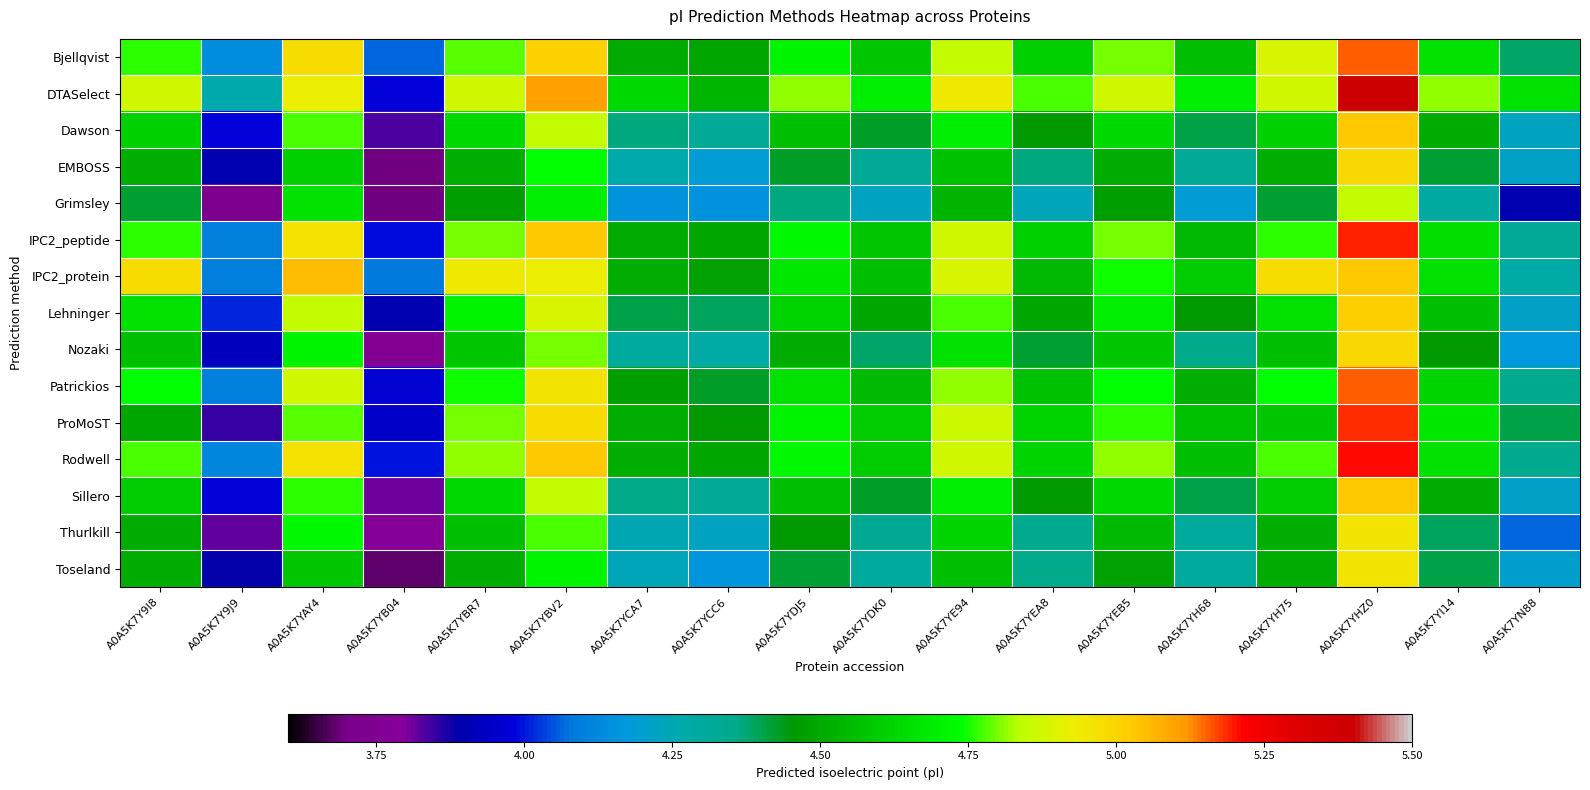

Reading left to right, transcribe all the data shown in this chart.

Bjellqvist: A0A5K7Y9I8=4.8	A0A5K7Y9J9=4.1	A0A5K7YAY4=5.0	A0A5K7YB04=4.1	A0A5K7YBR7=4.8	A0A5K7YBV2=5.0	A0A5K7YCA7=4.5	A0A5K7YCC6=4.5	A0A5K7YDJ5=4.7	A0A5K7YDK0=4.6	A0A5K7YE94=4.9	A0A5K7YEA8=4.6	A0A5K7YEB5=4.8	A0A5K7YH68=4.6	A0A5K7YH75=4.9	A0A5K7YHZ0=5.2	A0A5K7YI14=4.7	A0A5K7YN88=4.4
DTASelect: A0A5K7Y9I8=4.9	A0A5K7Y9J9=4.3	A0A5K7YAY4=4.9	A0A5K7YB04=4.0	A0A5K7YBR7=4.9	A0A5K7YBV2=5.1	A0A5K7YCA7=4.6	A0A5K7YCC6=4.5	A0A5K7YDJ5=4.8	A0A5K7YDK0=4.7	A0A5K7YE94=4.9	A0A5K7YEA8=4.8	A0A5K7YEB5=4.9	A0A5K7YH68=4.7	A0A5K7YH75=4.9	A0A5K7YHZ0=5.4	A0A5K7YI14=4.8	A0A5K7YN88=4.7
Dawson: A0A5K7Y9I8=4.6	A0A5K7Y9J9=4.0	A0A5K7YAY4=4.8	A0A5K7YB04=3.8	A0A5K7YBR7=4.6	A0A5K7YBV2=4.9	A0A5K7YCA7=4.4	A0A5K7YCC6=4.3	A0A5K7YDJ5=4.6	A0A5K7YDK0=4.4	A0A5K7YE94=4.7	A0A5K7YEA8=4.5	A0A5K7YEB5=4.6	A0A5K7YH68=4.4	A0A5K7YH75=4.6	A0A5K7YHZ0=5.0	A0A5K7YI14=4.5	A0A5K7YN88=4.2
EMBOSS: A0A5K7Y9I8=4.5	A0A5K7Y9J9=3.9	A0A5K7YAY4=4.6	A0A5K7YB04=3.7	A0A5K7YBR7=4.5	A0A5K7YBV2=4.7	A0A5K7YCA7=4.3	A0A5K7YCC6=4.2	A0A5K7YDJ5=4.4	A0A5K7YDK0=4.3	A0A5K7YE94=4.6	A0A5K7YEA8=4.4	A0A5K7YEB5=4.5	A0A5K7YH68=4.3	A0A5K7YH75=4.5	A0A5K7YHZ0=5.0	A0A5K7YI14=4.4	A0A5K7YN88=4.2
Grimsley: A0A5K7Y9I8=4.4	A0A5K7Y9J9=3.7	A0A5K7YAY4=4.7	A0A5K7YB04=3.7	A0A5K7YBR7=4.5	A0A5K7YBV2=4.7	A0A5K7YCA7=4.2	A0A5K7YCC6=4.2	A0A5K7YDJ5=4.4	A0A5K7YDK0=4.2	A0A5K7YE94=4.5	A0A5K7YEA8=4.2	A0A5K7YEB5=4.5	A0A5K7YH68=4.2	A0A5K7YH75=4.4	A0A5K7YHZ0=4.9	A0A5K7YI14=4.3	A0A5K7YN88=3.9
IPC2_peptide: A0A5K7Y9I8=4.8	A0A5K7Y9J9=4.1	A0A5K7YAY4=5.0	A0A5K7YB04=4.0	A0A5K7YBR7=4.8	A0A5K7YBV2=5.0	A0A5K7YCA7=4.5	A0A5K7YCC6=4.5	A0A5K7YDJ5=4.7	A0A5K7YDK0=4.6	A0A5K7YE94=4.9	A0A5K7YEA8=4.6	A0A5K7YEB5=4.8	A0A5K7YH68=4.5	A0A5K7YH75=4.8	A0A5K7YHZ0=5.2	A0A5K7YI14=4.6	A0A5K7YN88=4.3
IPC2_protein: A0A5K7Y9I8=5.0	A0A5K7Y9J9=4.1	A0A5K7YAY4=5.1	A0A5K7YB04=4.1	A0A5K7YBR7=4.9	A0A5K7YBV2=4.9	A0A5K7YCA7=4.5	A0A5K7YCC6=4.5	A0A5K7YDJ5=4.7	A0A5K7YDK0=4.6	A0A5K7YE94=4.9	A0A5K7YEA8=4.5	A0A5K7YEB5=4.7	A0A5K7YH68=4.6	A0A5K7YH75=5.0	A0A5K7YHZ0=5.0	A0A5K7YI14=4.7	A0A5K7YN88=4.3
Lehninger: A0A5K7Y9I8=4.7	A0A5K7Y9J9=4.0	A0A5K7YAY4=4.9	A0A5K7YB04=3.9	A0A5K7YBR7=4.7	A0A5K7YBV2=4.9	A0A5K7YCA7=4.4	A0A5K7YCC6=4.4	A0A5K7YDJ5=4.6	A0A5K7YDK0=4.5	A0A5K7YE94=4.8	A0A5K7YEA8=4.5	A0A5K7YEB5=4.7	A0A5K7YH68=4.5	A0A5K7YH75=4.7	A0A5K7YHZ0=5.0	A0A5K7YI14=4.6	A0A5K7YN88=4.2
Nozaki: A0A5K7Y9I8=4.6	A0A5K7Y9J9=3.9	A0A5K7YAY4=4.7	A0A5K7YB04=3.8	A0A5K7YBR7=4.6	A0A5K7YBV2=4.8	A0A5K7YCA7=4.3	A0A5K7YCC6=4.3	A0A5K7YDJ5=4.5	A0A5K7YDK0=4.4	A0A5K7YE94=4.7	A0A5K7YEA8=4.4	A0A5K7YEB5=4.6	A0A5K7YH68=4.4	A0A5K7YH75=4.6	A0A5K7YHZ0=5.0	A0A5K7YI14=4.5	A0A5K7YN88=4.2
Patrickios: A0A5K7Y9I8=4.7	A0A5K7Y9J9=4.1	A0A5K7YAY4=4.9	A0A5K7YB04=4.0	A0A5K7YBR7=4.7	A0A5K7YBV2=5.0	A0A5K7YCA7=4.5	A0A5K7YCC6=4.4	A0A5K7YDJ5=4.7	A0A5K7YDK0=4.5	A0A5K7YE94=4.8	A0A5K7YEA8=4.6	A0A5K7YEB5=4.7	A0A5K7YH68=4.5	A0A5K7YH75=4.7	A0A5K7YHZ0=5.2	A0A5K7YI14=4.6	A0A5K7YN88=4.3
ProMoST: A0A5K7Y9I8=4.5	A0A5K7Y9J9=3.8	A0A5K7YAY4=4.8	A0A5K7YB04=3.9	A0A5K7YBR7=4.8	A0A5K7YBV2=5.0	A0A5K7YCA7=4.5	A0A5K7YCC6=4.5	A0A5K7YDJ5=4.7	A0A5K7YDK0=4.6	A0A5K7YE94=4.9	A0A5K7YEA8=4.6	A0A5K7YEB5=4.8	A0A5K7YH68=4.6	A0A5K7YH75=4.6	A0A5K7YHZ0=5.2	A0A5K7YI14=4.7	A0A5K7YN88=4.4
Rodwell: A0A5K7Y9I8=4.8	A0A5K7Y9J9=4.1	A0A5K7YAY4=5.0	A0A5K7YB04=4.0	A0A5K7YBR7=4.8	A0A5K7YBV2=5.0	A0A5K7YCA7=4.5	A0A5K7YCC6=4.5	A0A5K7YDJ5=4.7	A0A5K7YDK0=4.6	A0A5K7YE94=4.9	A0A5K7YEA8=4.6	A0A5K7YEB5=4.8	A0A5K7YH68=4.6	A0A5K7YH75=4.8	A0A5K7YHZ0=5.2	A0A5K7YI14=4.7	A0A5K7YN88=4.3
Sillero: A0A5K7Y9I8=4.6	A0A5K7Y9J9=4.0	A0A5K7YAY4=4.8	A0A5K7YB04=3.8	A0A5K7YBR7=4.6	A0A5K7YBV2=4.9	A0A5K7YCA7=4.4	A0A5K7YCC6=4.3	A0A5K7YDJ5=4.6	A0A5K7YDK0=4.4	A0A5K7YE94=4.7	A0A5K7YEA8=4.5	A0A5K7YEB5=4.6	A0A5K7YH68=4.4	A0A5K7YH75=4.6	A0A5K7YHZ0=5.0	A0A5K7YI14=4.5	A0A5K7YN88=4.2
Thurlkill: A0A5K7Y9I8=4.5	A0A5K7Y9J9=3.8	A0A5K7YAY4=4.7	A0A5K7YB04=3.8	A0A5K7YBR7=4.6	A0A5K7YBV2=4.8	A0A5K7YCA7=4.3	A0A5K7YCC6=4.2	A0A5K7YDJ5=4.5	A0A5K7YDK0=4.3	A0A5K7YE94=4.6	A0A5K7YEA8=4.3	A0A5K7YEB5=4.5	A0A5K7YH68=4.3	A0A5K7YH75=4.5	A0A5K7YHZ0=5.0	A0A5K7YI14=4.4	A0A5K7YN88=4.1
Toseland: A0A5K7Y9I8=4.5	A0A5K7Y9J9=3.9	A0A5K7YAY4=4.6	A0A5K7YB04=3.7	A0A5K7YBR7=4.5	A0A5K7YBV2=4.7	A0A5K7YCA7=4.2	A0A5K7YCC6=4.2	A0A5K7YDJ5=4.4	A0A5K7YDK0=4.3	A0A5K7YE94=4.6	A0A5K7YEA8=4.4	A0A5K7YEB5=4.5	A0A5K7YH68=4.3	A0A5K7YH75=4.5	A0A5K7YHZ0=5.0	A0A5K7YI14=4.4	A0A5K7YN88=4.2